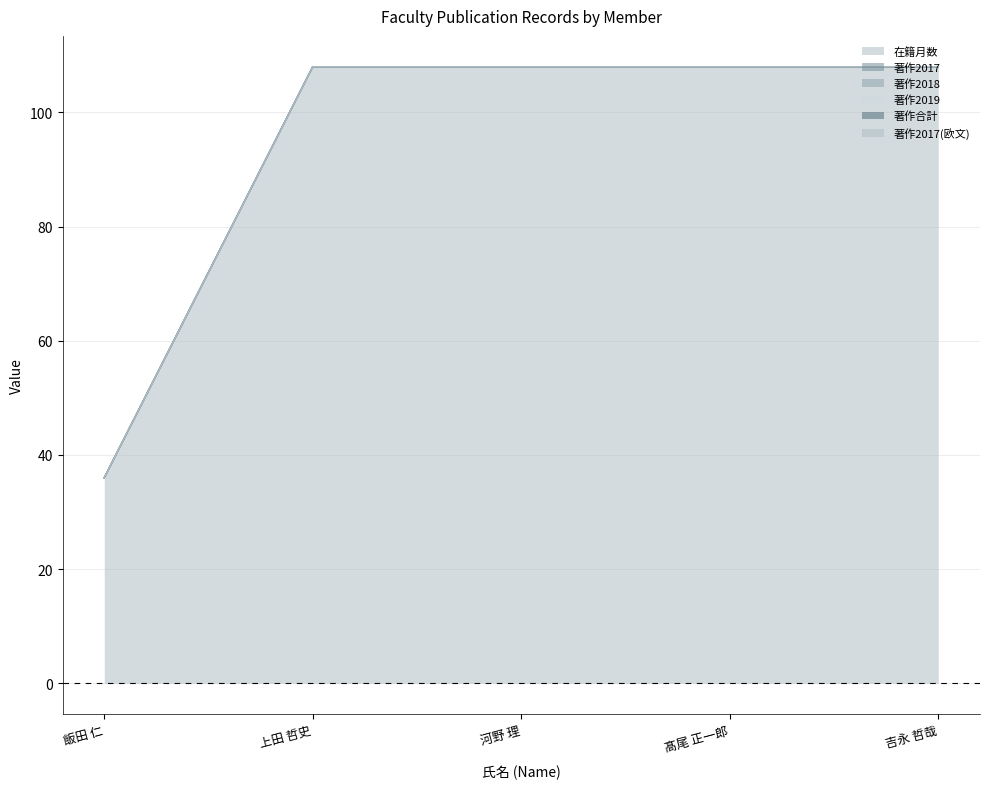

At which label is 在籍月数 closest to 72?

飯田 仁